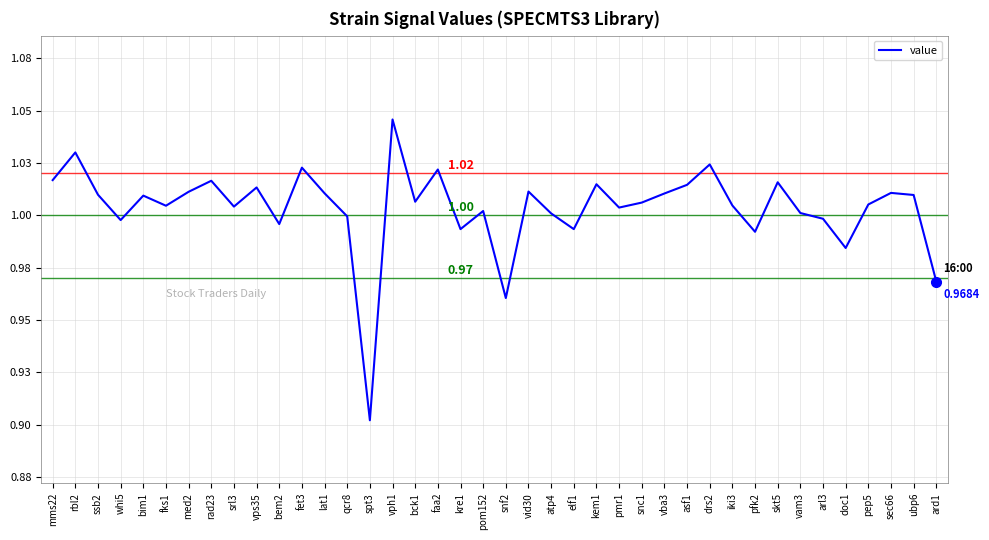

Does the chart display data point markers on the line(s)?

No